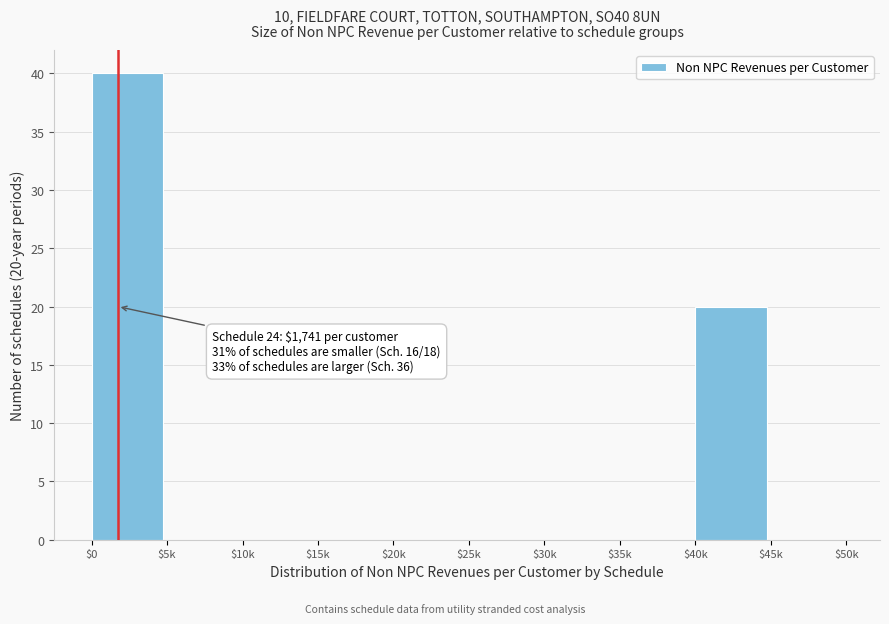

Which label corresponds to the largest value in the chart?

$0